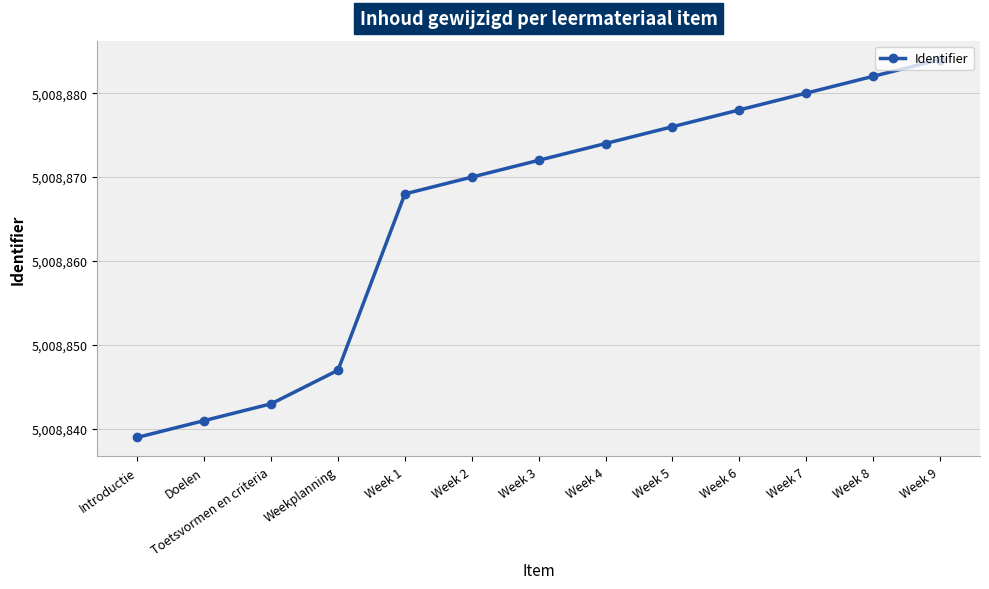

Reading left to right, transcribe all the data shown in this chart.

5008839	5008841	5008843	5008847	5008868	5008870	5008872	5008874	5008876	5008878	5008880	5008882	5008884